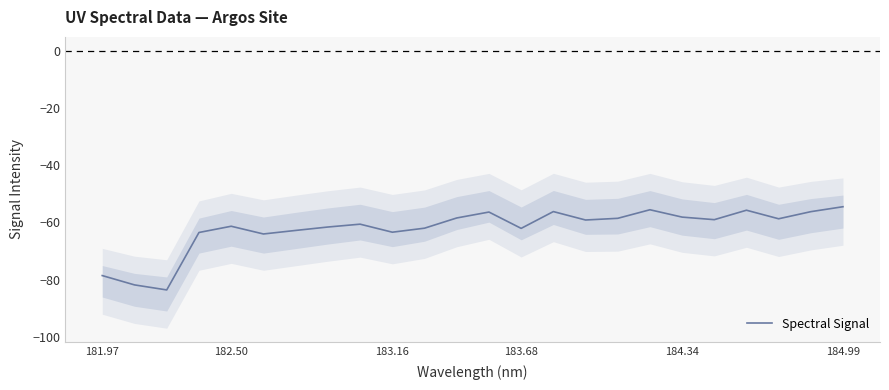

The value at 22 is -29.1. True or false?

False